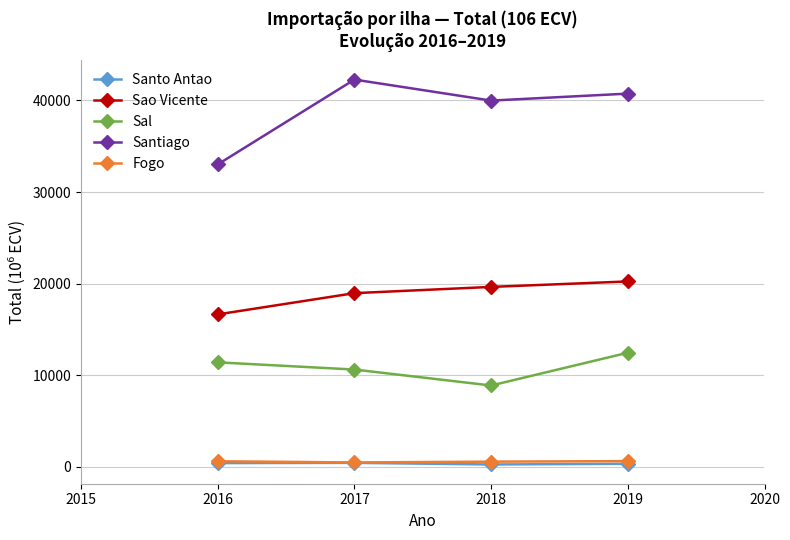

Which series has the largest range (max minus min)?

Santiago